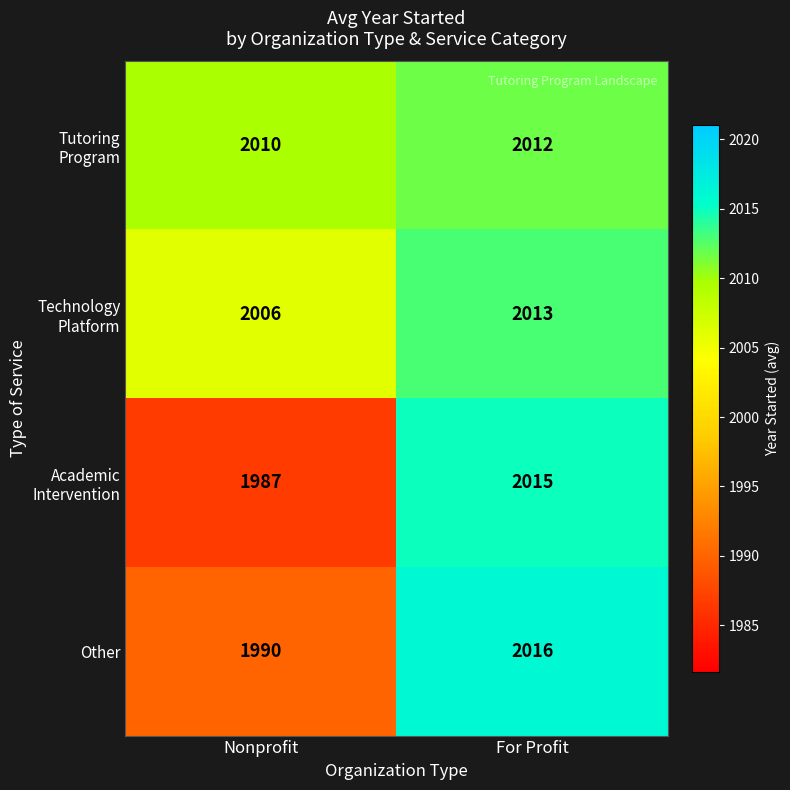

What is the difference between the Other values at For Profit and Nonprofit?

26